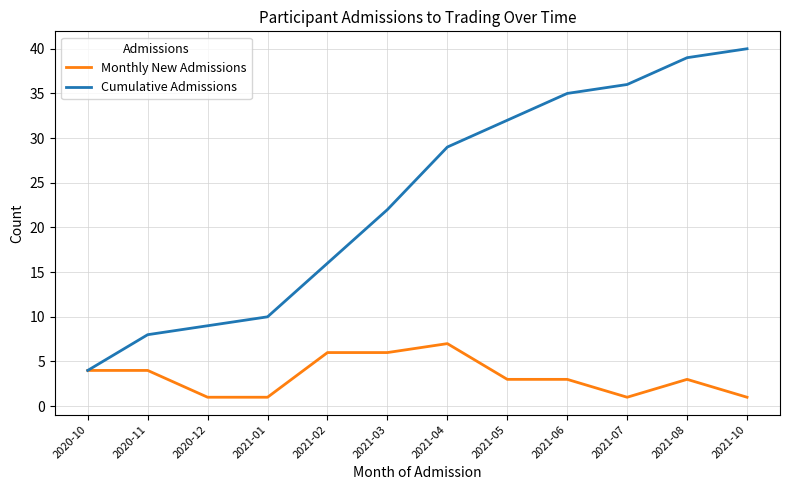

What is the total value across all series at 2021-08?

42